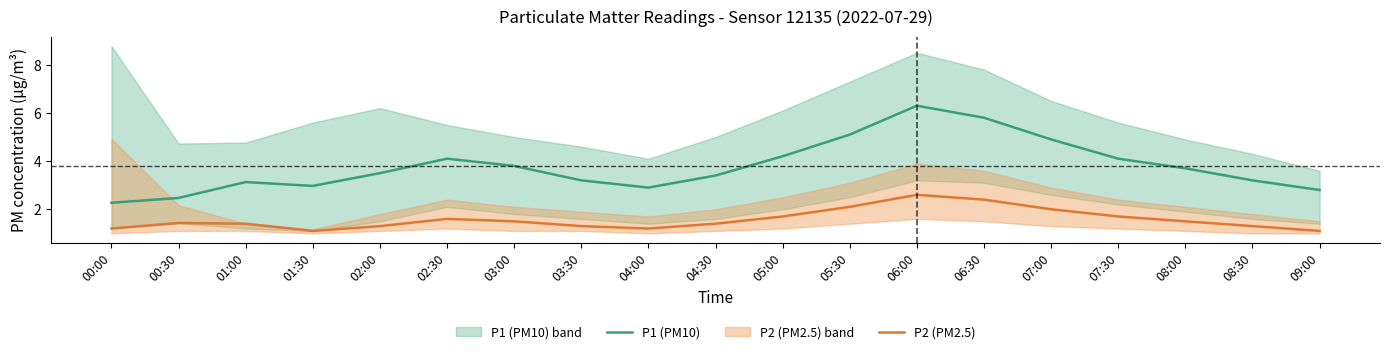

Which series changed the most between 01:00 and 02:30?

P1 (PM10)